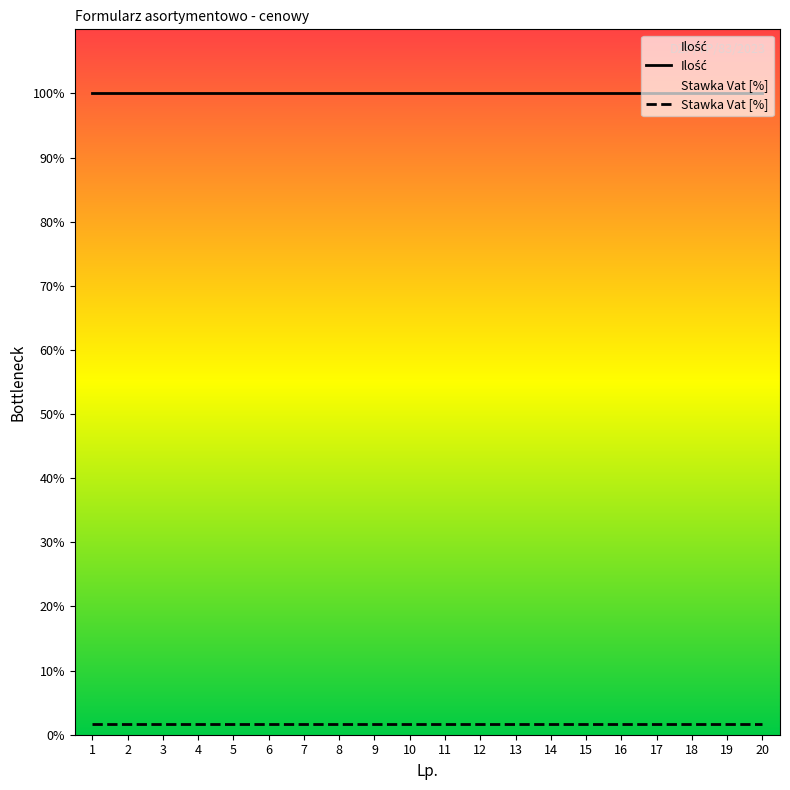

Which series has the widest spread of values?

Ilość